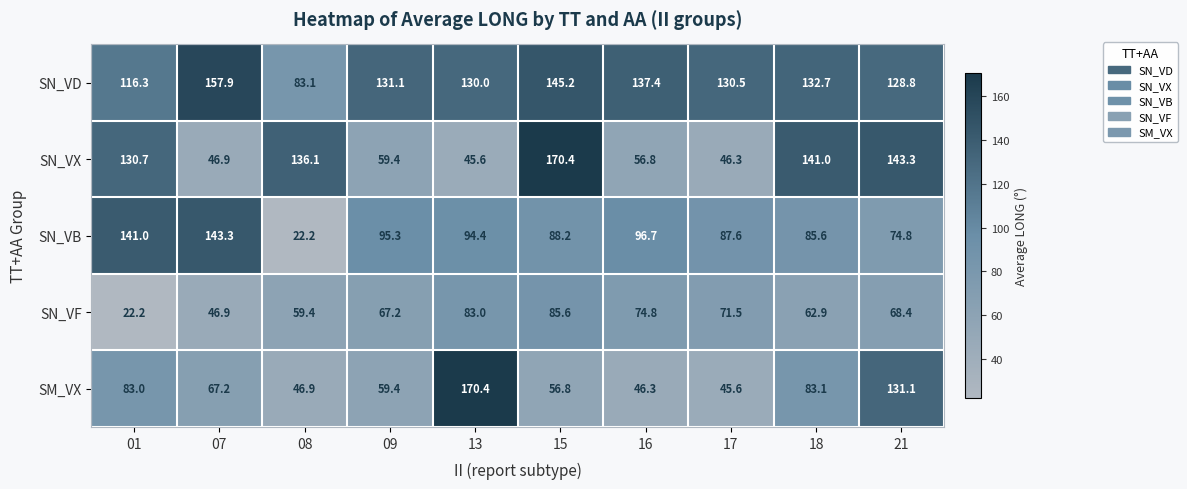

Where is SM_VX nearest to the value 108?

21